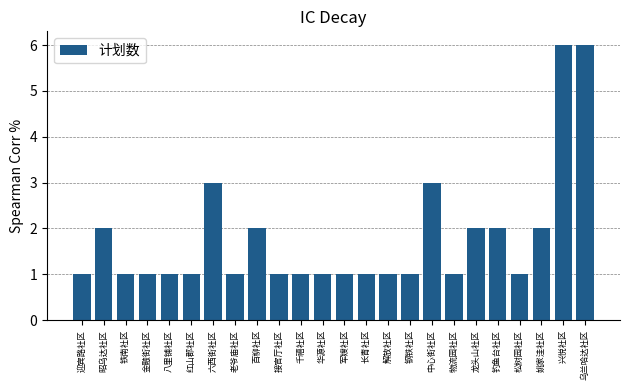

What is the change in value from 铁南社区 to 钓鱼台社区?

+1